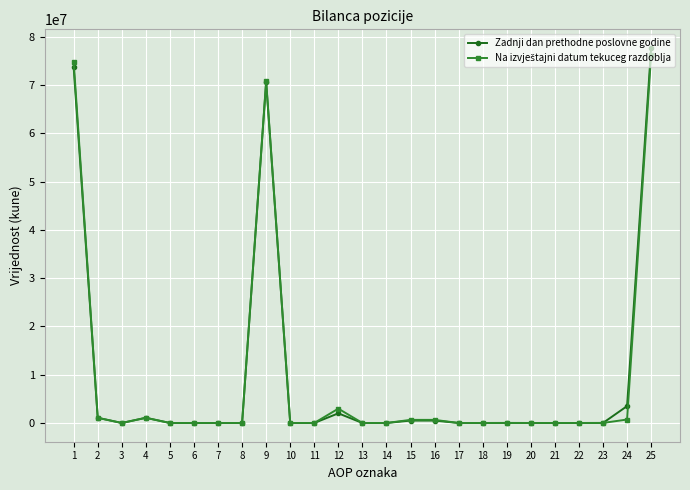

Between 16 and 25, which series saw the biggest shift?

Zadnji dan prethodne poslovne godine